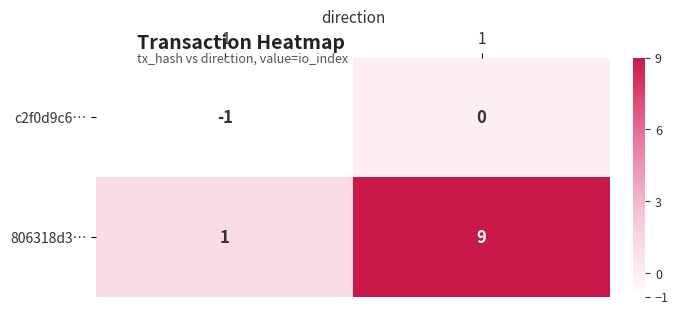

At how many categories does at least one series exceed 4?

1